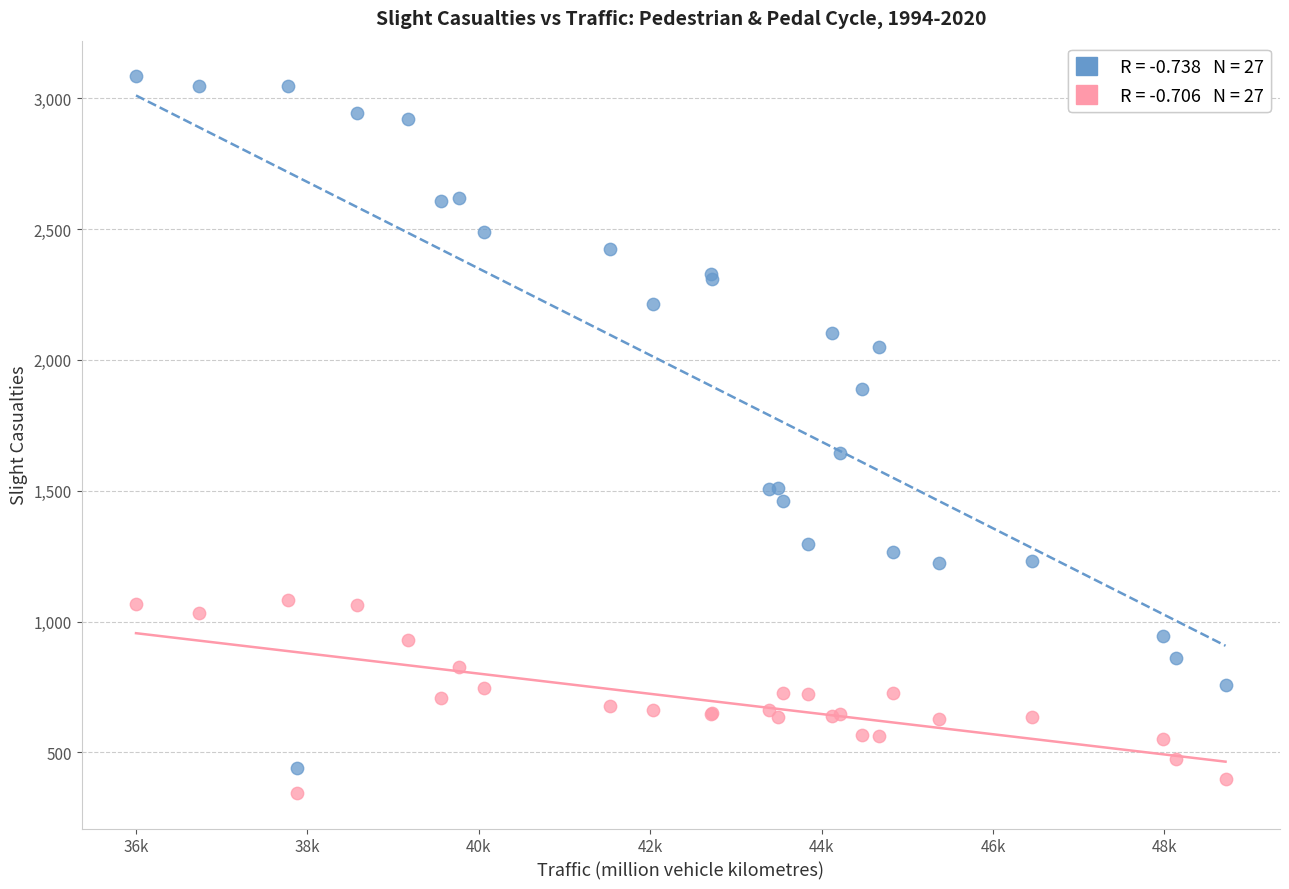

Across all series, what Y value is closest to 1714?

1643